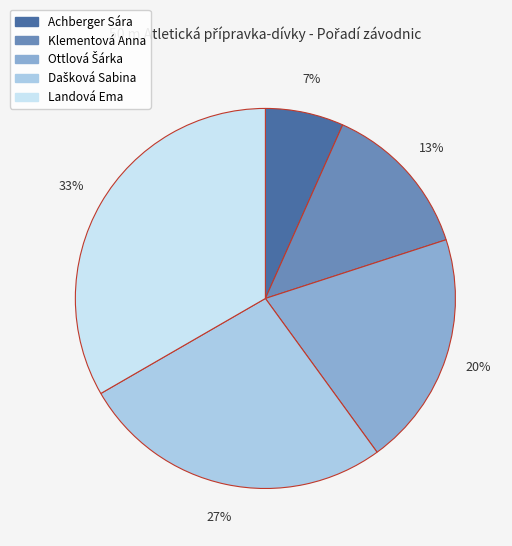

True or false: Landová Ema accounts for 33% of the total.

True